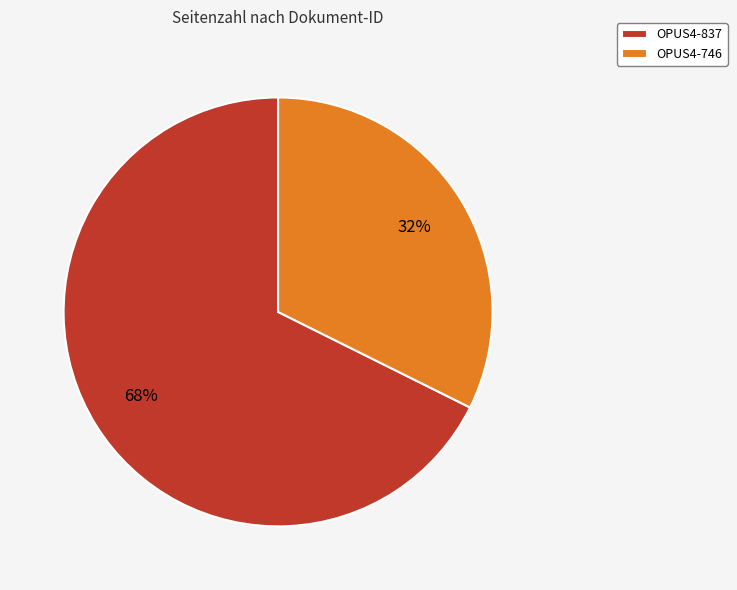

What percentage is the OPUS4-837 slice, to the nearest percent?

68%